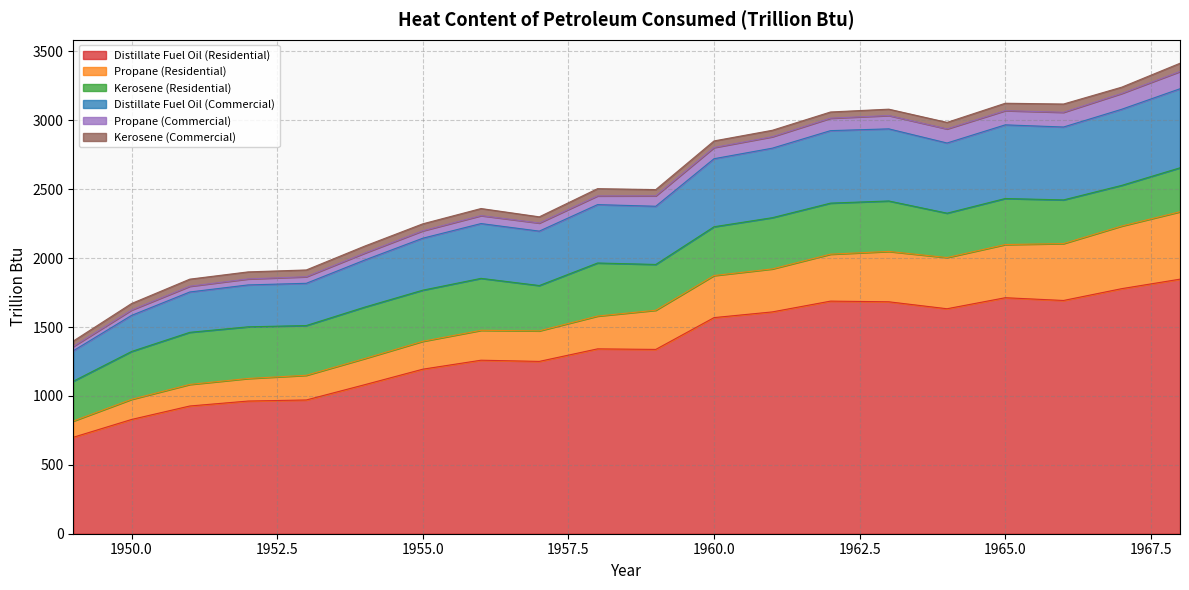

The Distillate Fuel Oil (Residential) series shows 1337.1 at 1950.0. True or false?

False